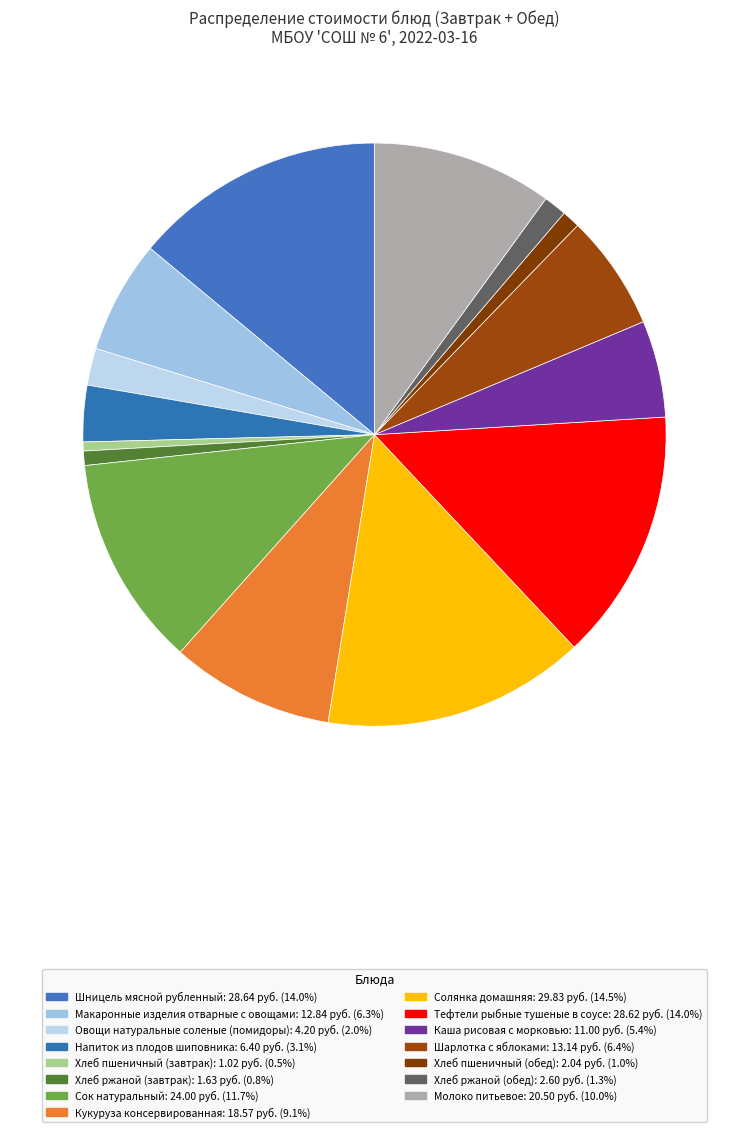

Count the number of slices in the pie.

15